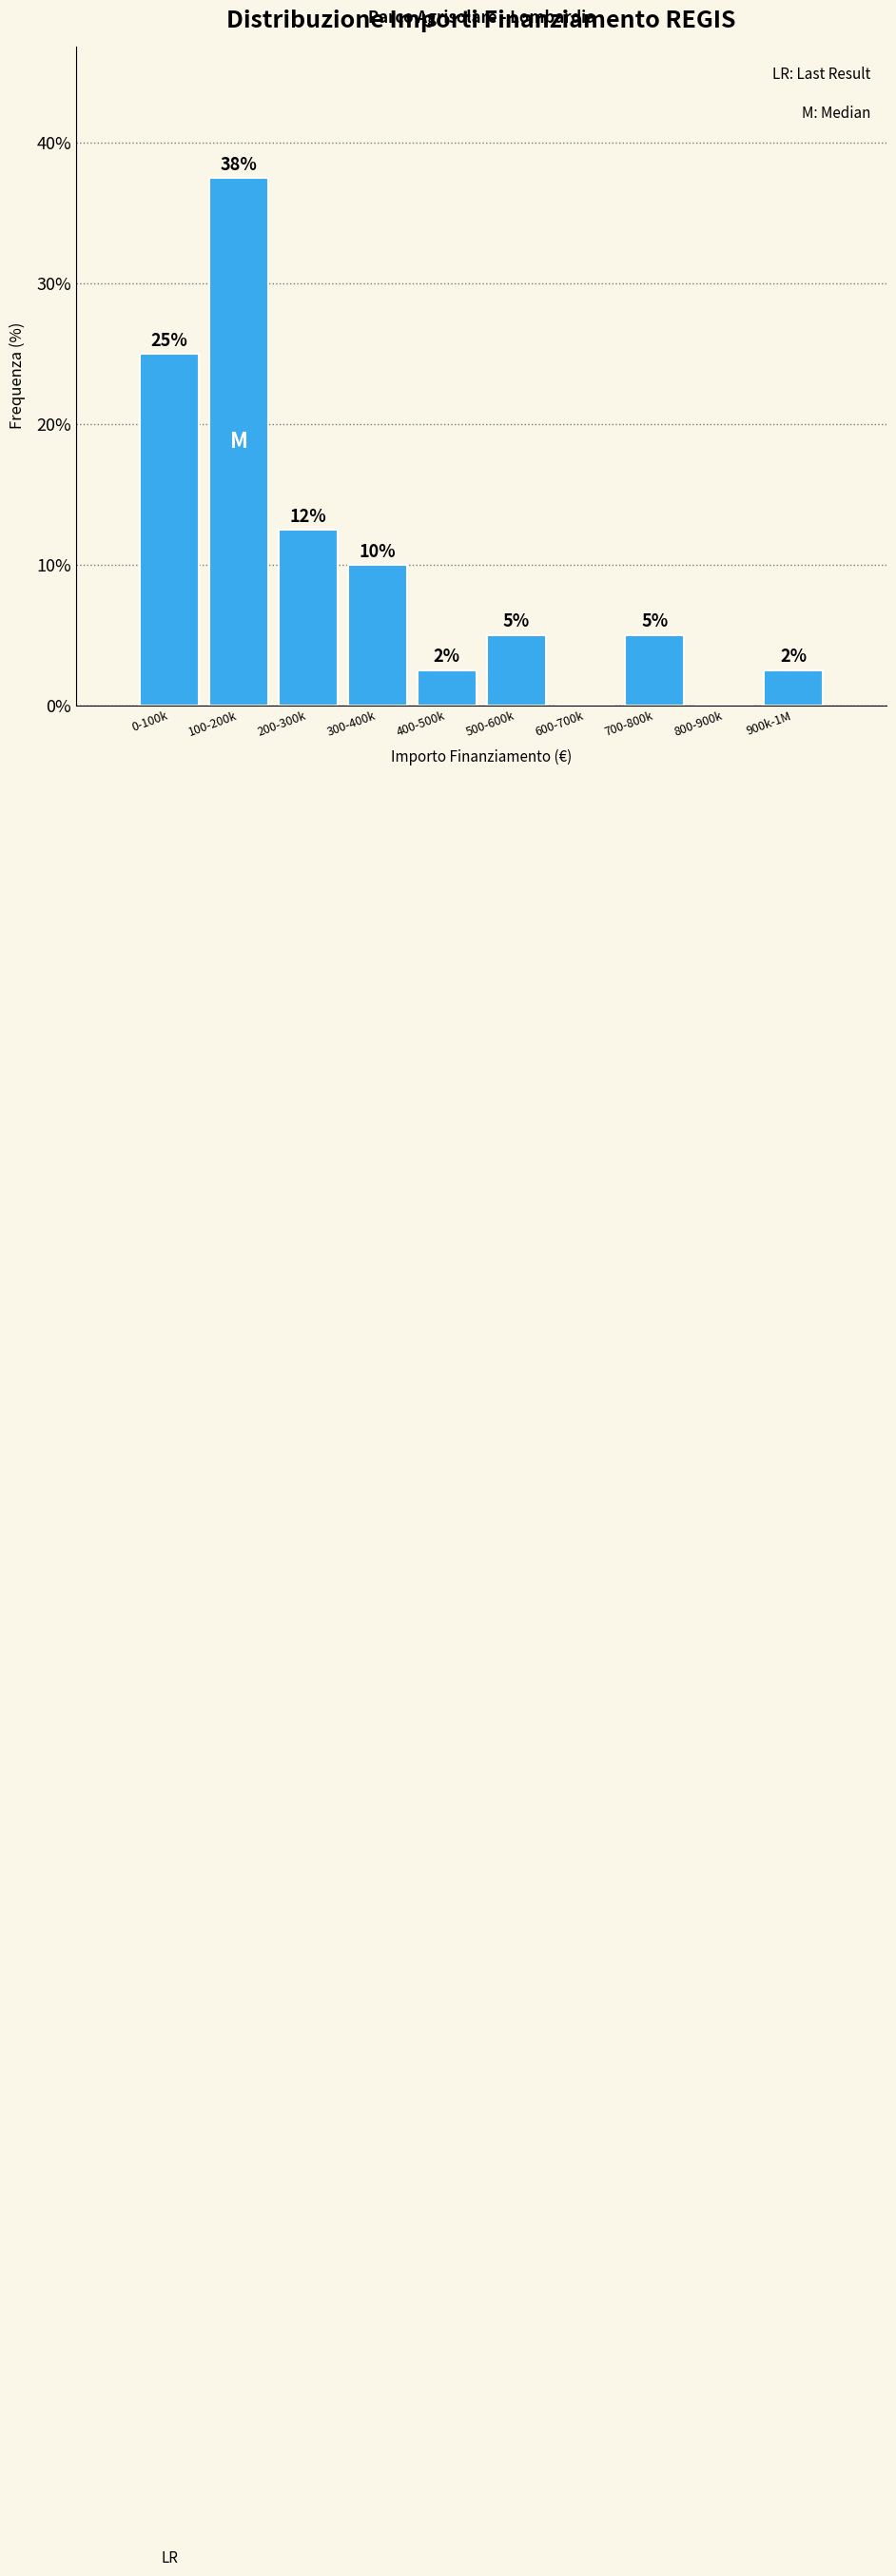

What is the maximum value shown in the chart?

37.5